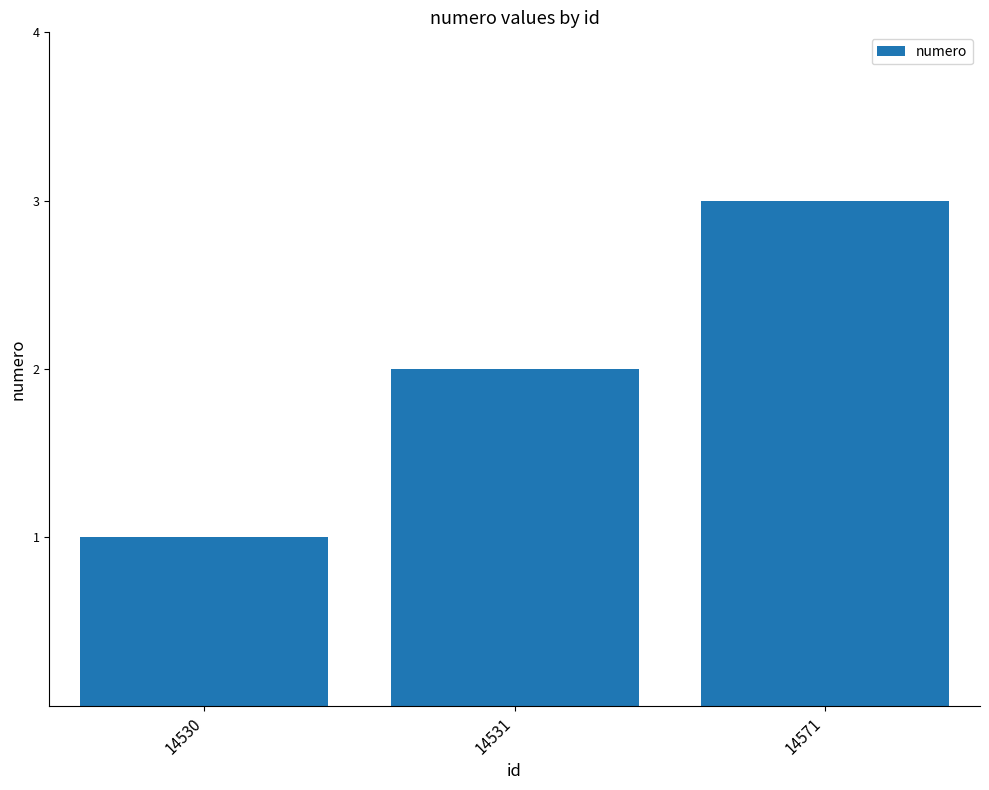

What is the difference between the maximum and minimum values?

2